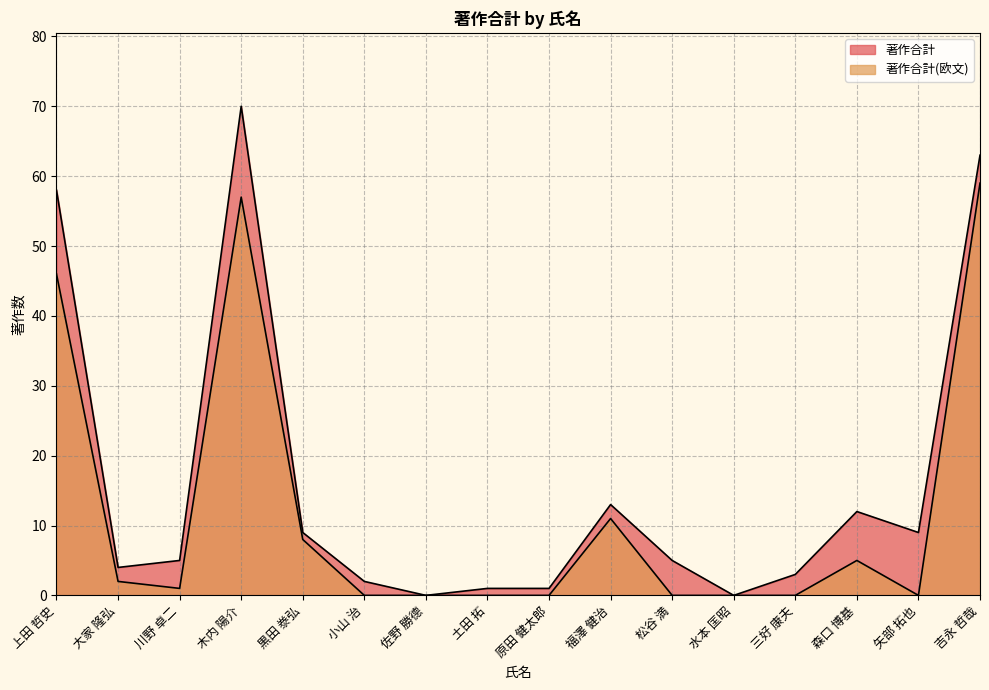

Reading left to right, what are all the values shown in this chart?

著作合計: 上田 哲史=58	大家 隆弘=4	川野 卓二=5	木内 陽介=70	黒田 𣳾弘=9	小山 治=2	佐野 勝德=0	土田 拓=1	原田 健太郎=1	福澤 健治=13	松谷 満=5	水本 匡昭=0	三好 康夫=3	森口 博基=12	矢部 拓也=9	吉永 哲哉=63
著作合計(欧文): 上田 哲史=46	大家 隆弘=2	川野 卓二=1	木内 陽介=57	黒田 𣳾弘=8	小山 治=0	佐野 勝德=0	土田 拓=0	原田 健太郎=0	福澤 健治=11	松谷 満=0	水本 匡昭=0	三好 康夫=0	森口 博基=5	矢部 拓也=0	吉永 哲哉=59